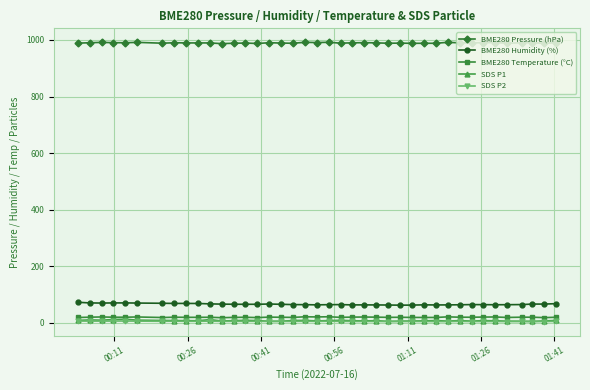

Which series has the largest total across all categories?

BME280 Pressure (hPa)